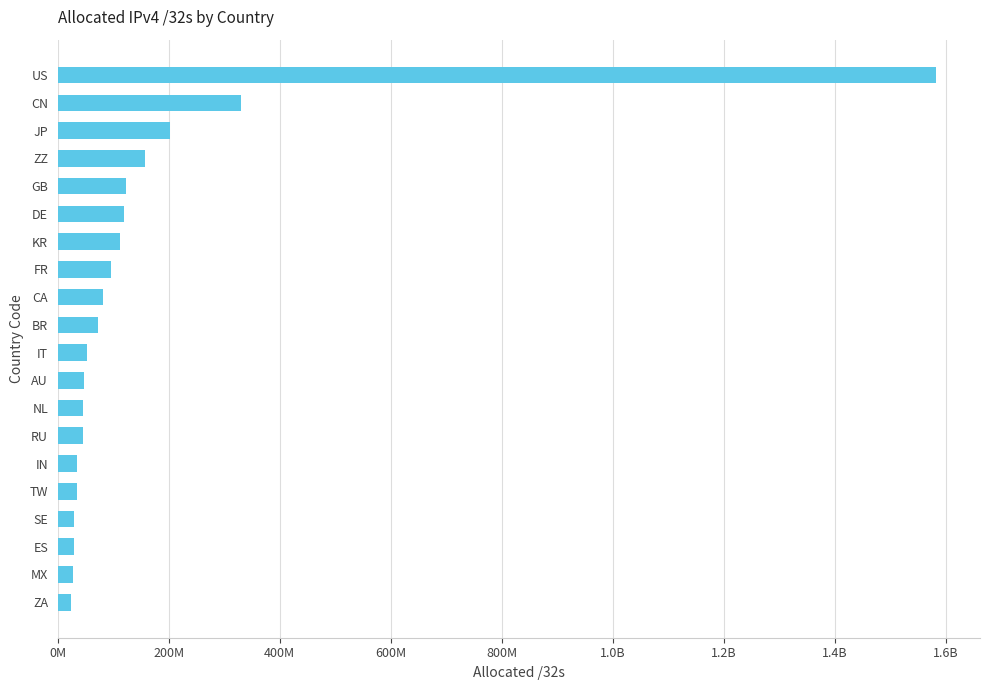

Are the bars horizontal?

Yes